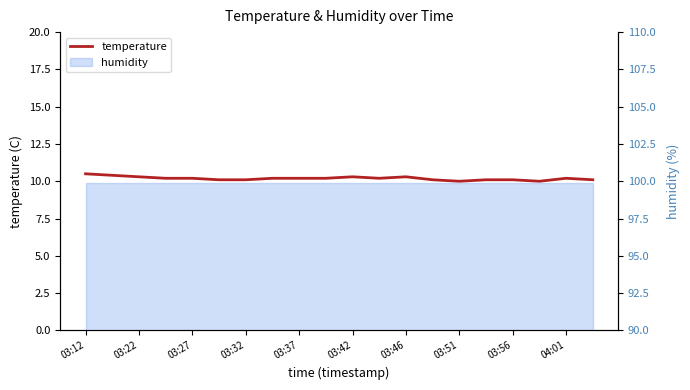

How many points are lower than both their immediate neighbors (excluding endpoints)?

3